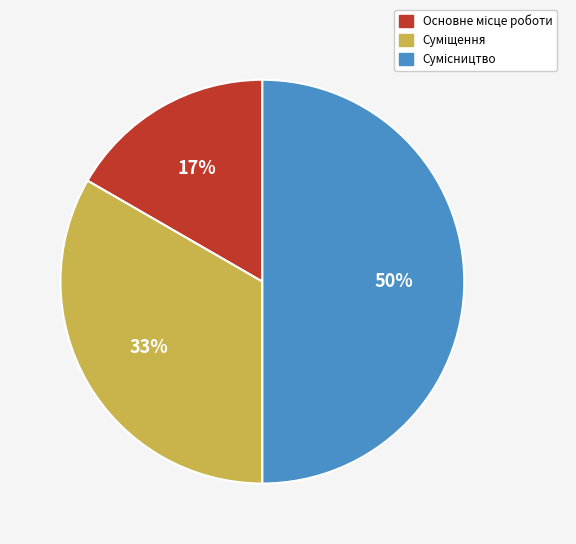

To the nearest percent, what is the average slice percentage?

33%